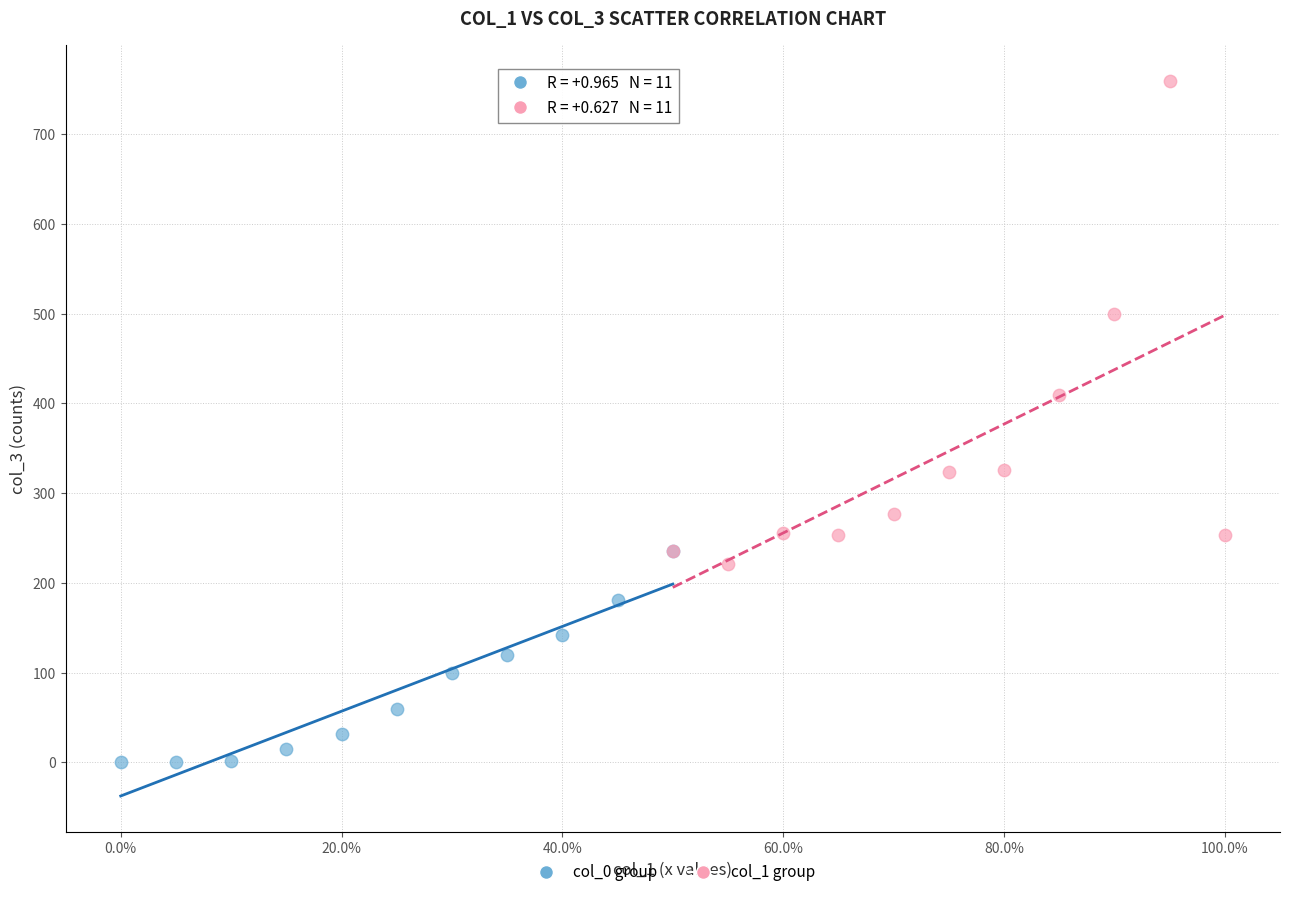

Which series has the widest spread of Y values?

col_1 group